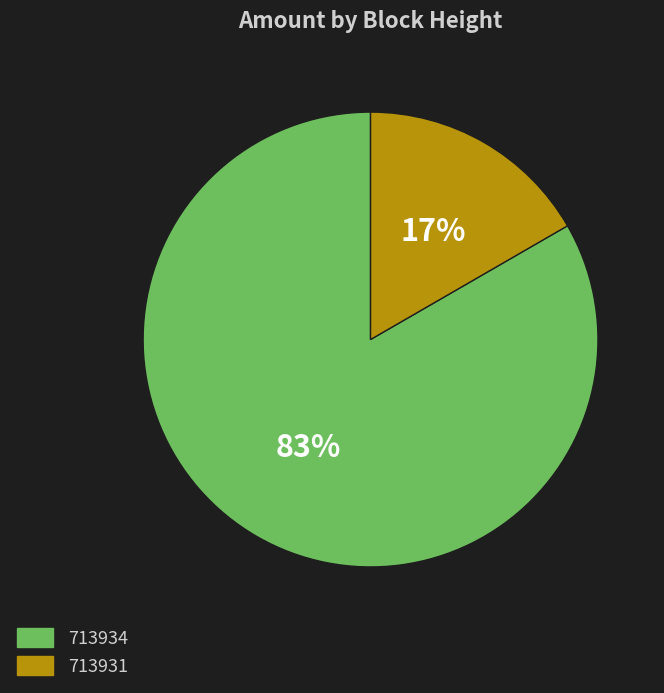

To the nearest percent, what is the combined percentage of 713934 and 713931?

100%